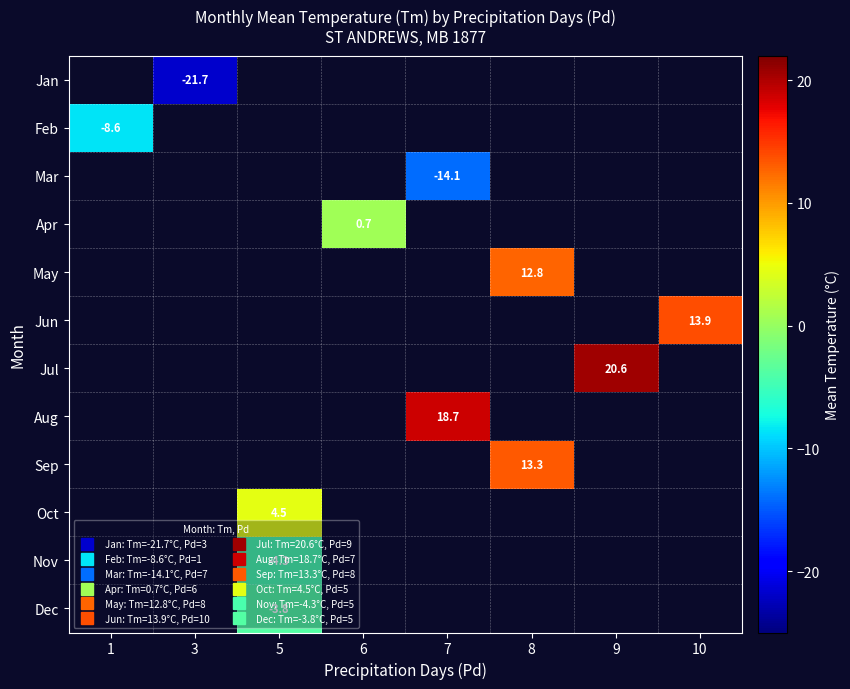

Which category has the highest value across all series?

9